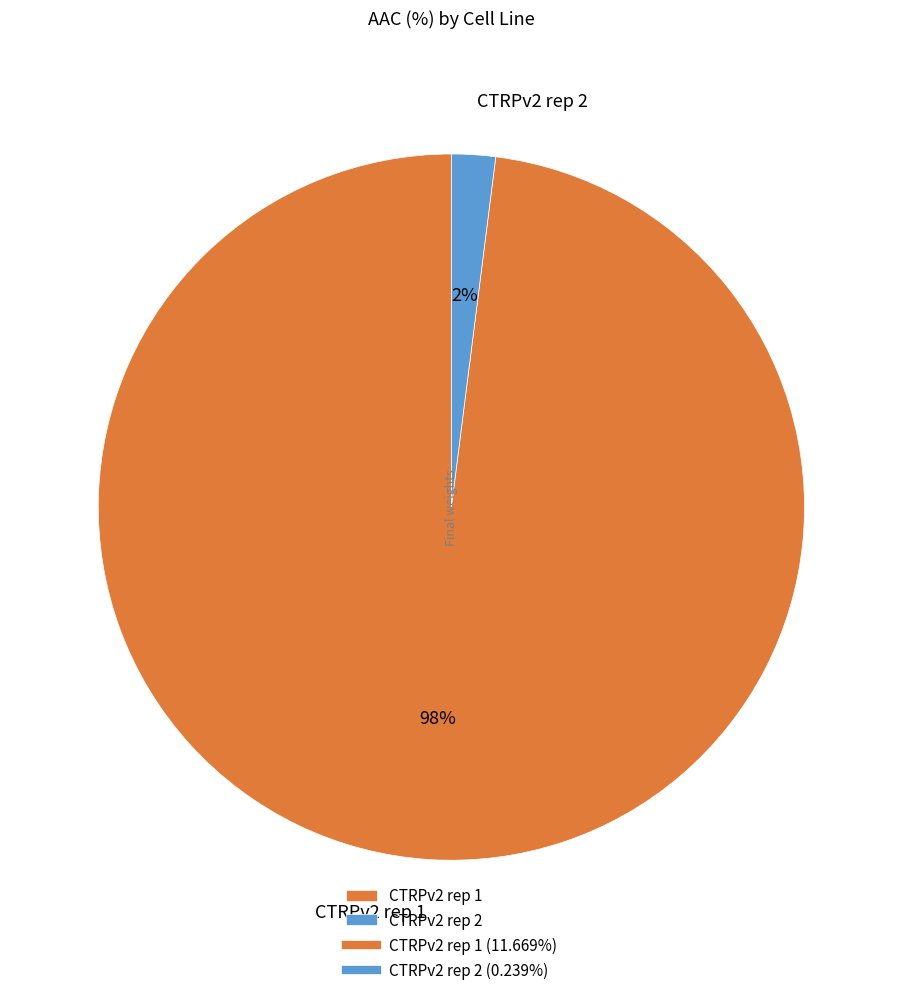

Between CTRPv2 rep 1 and CTRPv2 rep 2, which is larger?

CTRPv2 rep 1